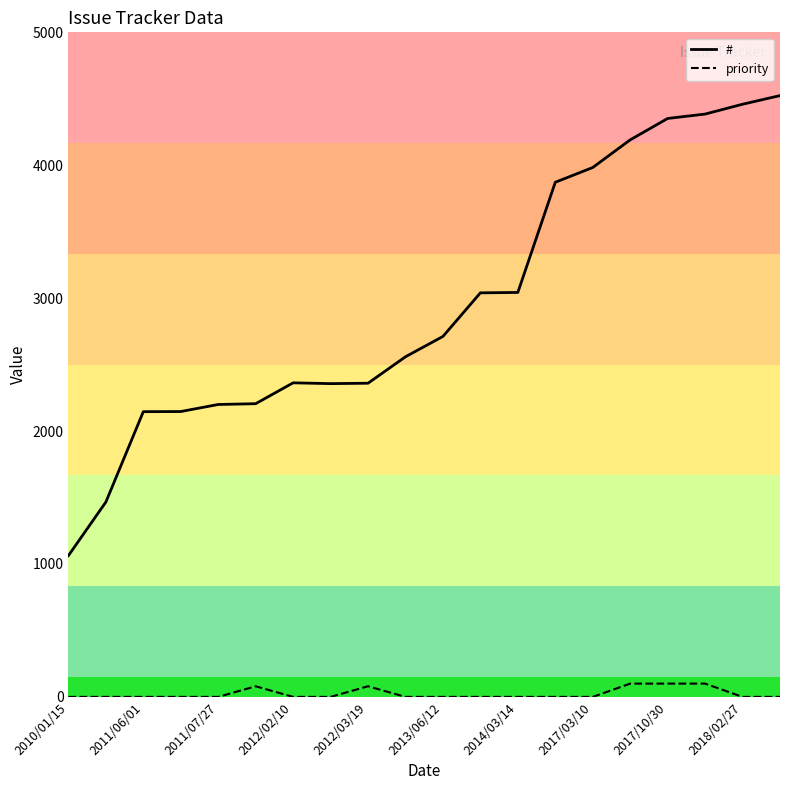

Which series has the widest spread of values?

#